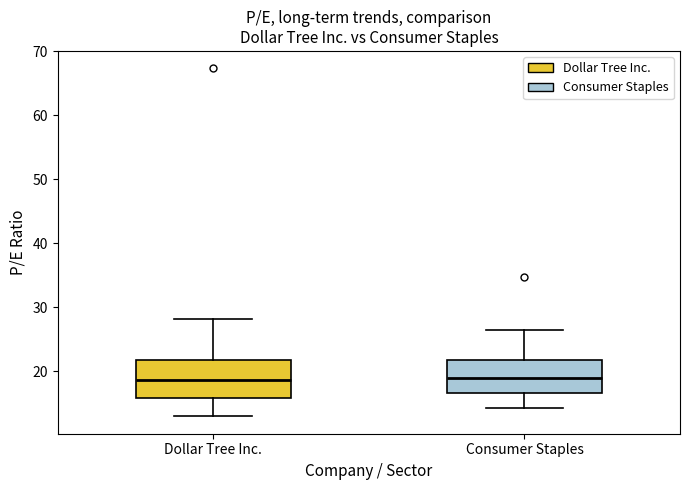

Reading left to right, read every box against the y-axis: the position of its median line, the range the box covers, and the ends of its whiskers. The values are not printed on the chart, so give them approximately, as read against the axis.

Dollar Tree Inc.: median 19, box 16 to 22, whiskers 13 to 28
Consumer Staples: median 19, box 17 to 22, whiskers 14 to 26